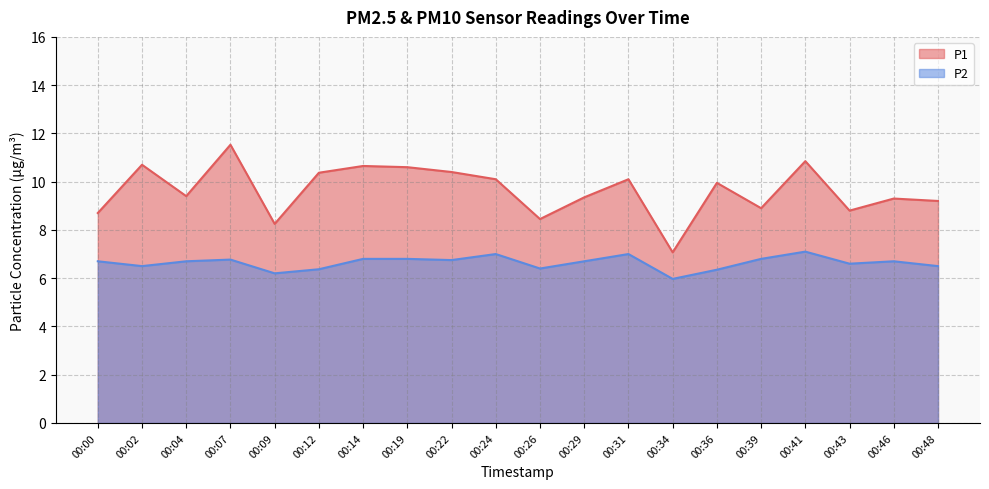

List the series in order of their peak value, highest first.

P1, P2